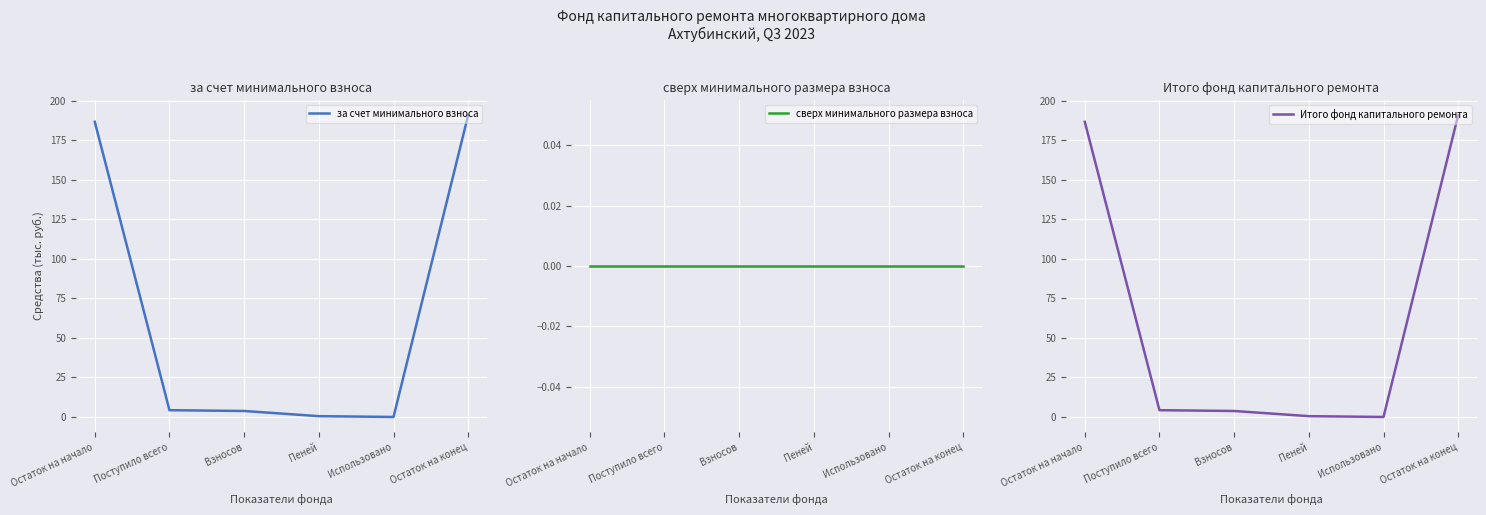

How many lines are shown in the chart?

3